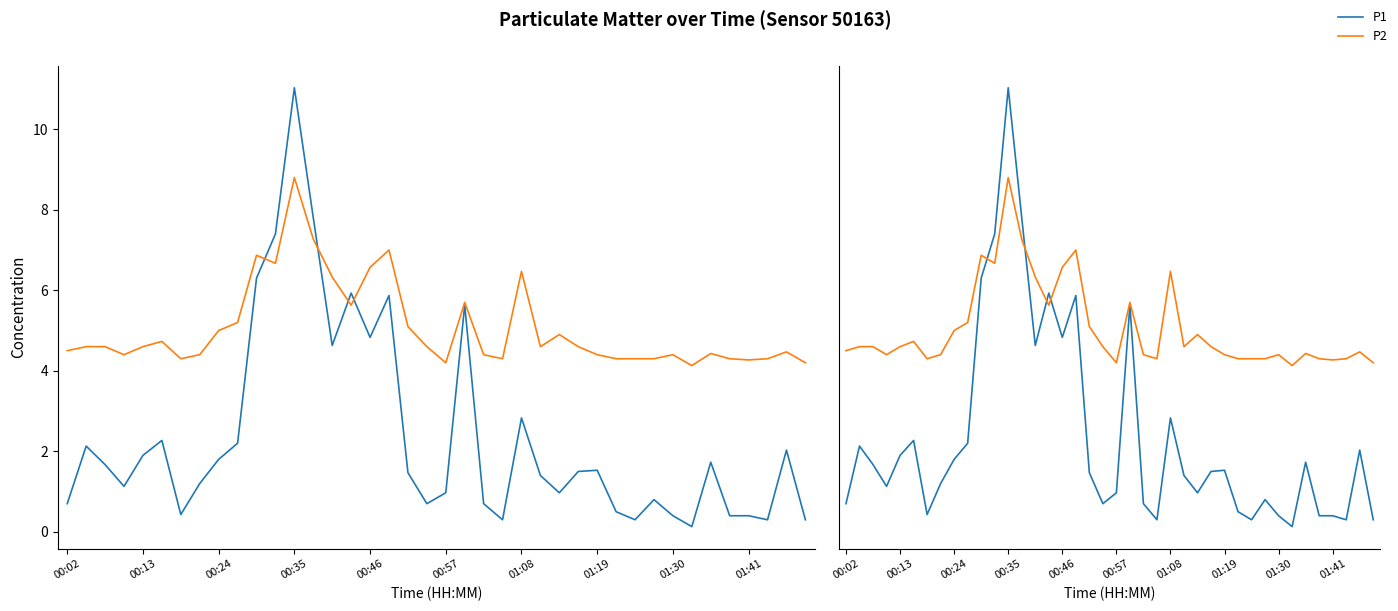

Is it true that P1  equals 5.9 at 15?

True